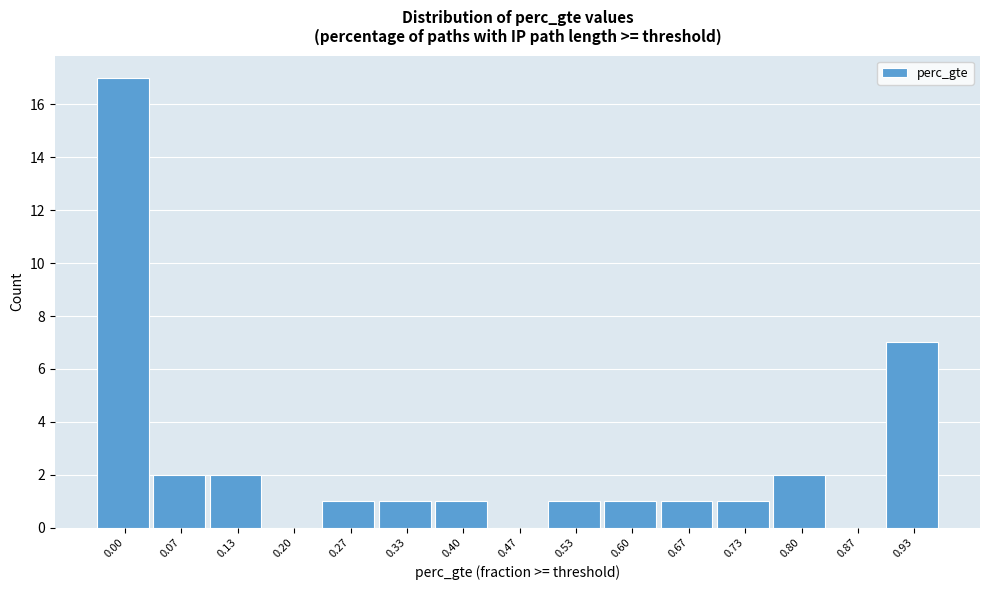

Reading right to left, what are all the values shown in this chart?

0.93=7	0.87=0	0.80=2	0.73=1	0.67=1	0.60=1	0.53=1	0.47=0	0.40=1	0.33=1	0.27=1	0.20=0	0.13=2	0.07=2	0.00=17